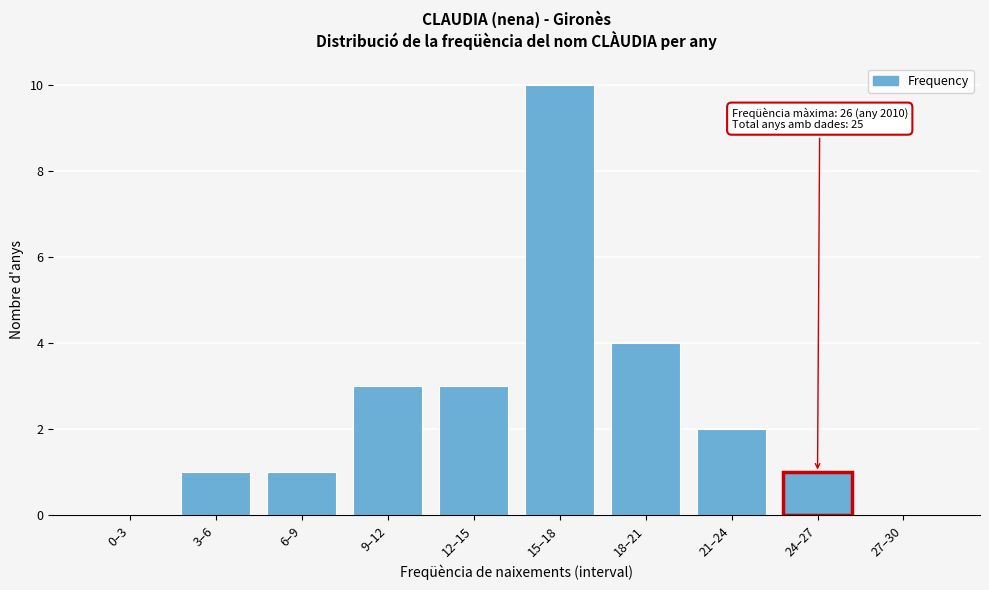

Reading left to right, what are all the values shown in this chart?

0–3=0	3–6=1	6–9=1	9–12=3	12–15=3	15–18=10	18–21=4	21–24=2	24–27=1	27–30=0